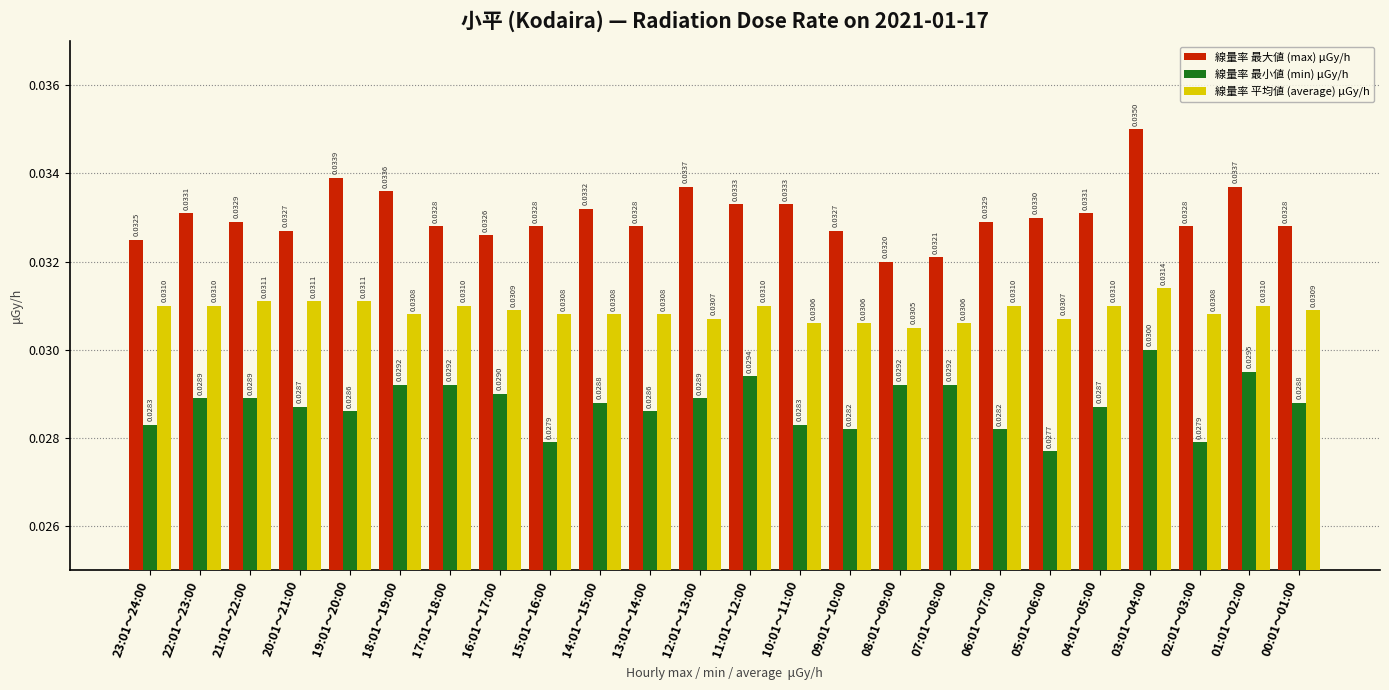

How many bars are there in each group?

3